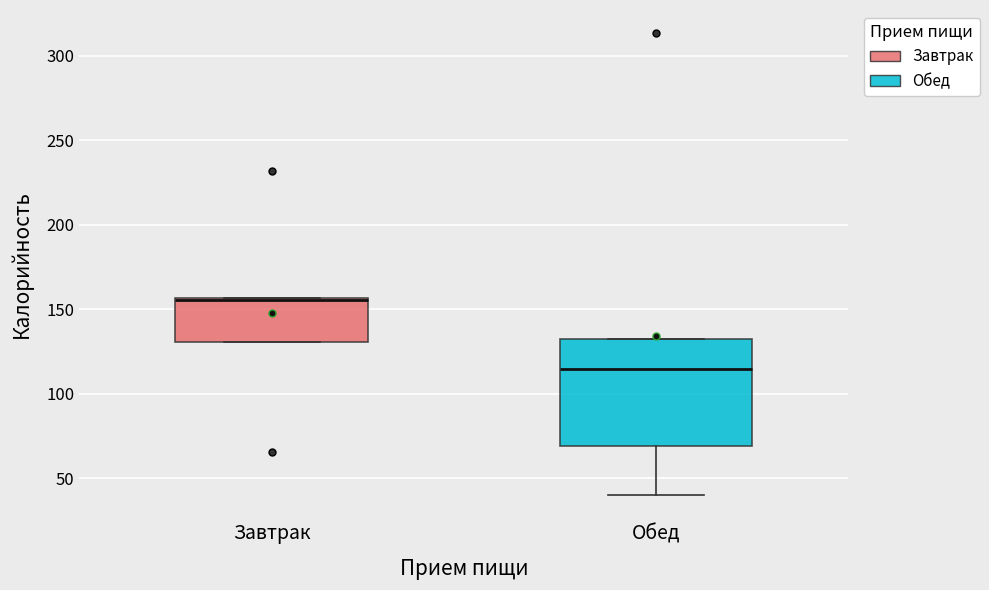

Which box has the highest median line?

Завтрак